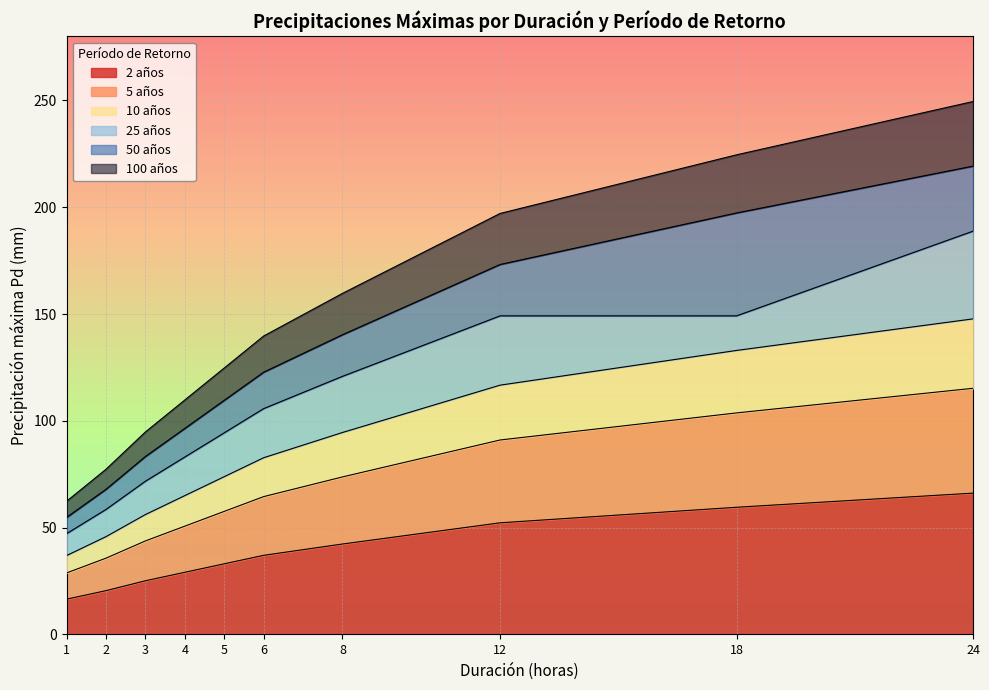

What is the total value across all series at 4?

109.8